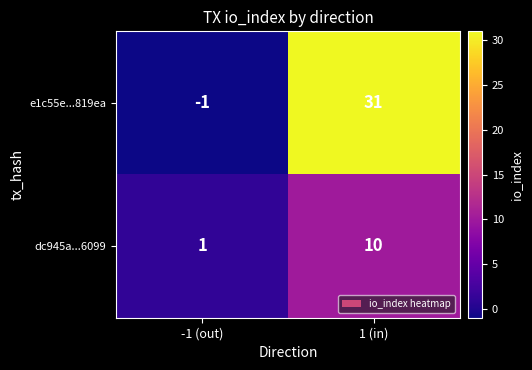

Rank the series by their average value, from highest to lowest.

e1c55e...819ea, dc945a...6099